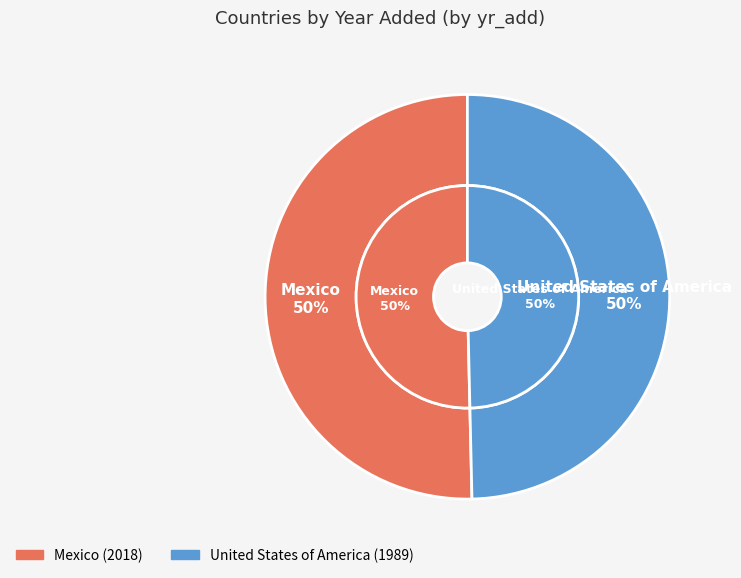

The Mexico slice represents 50% of the pie. True or false?

True